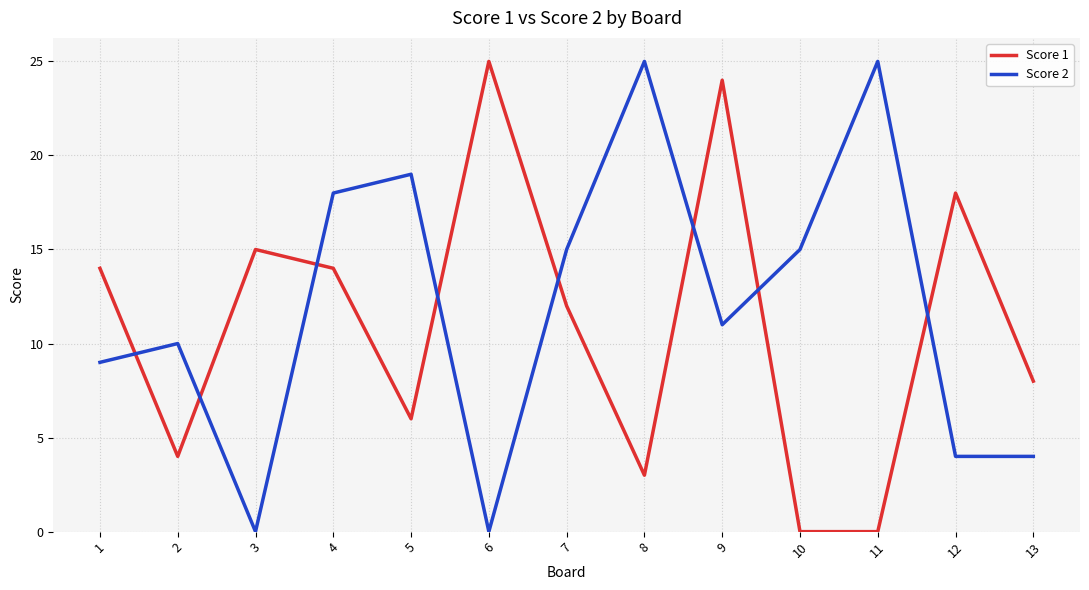

True or false: Score 2 and Score 1 cross at least once.

True